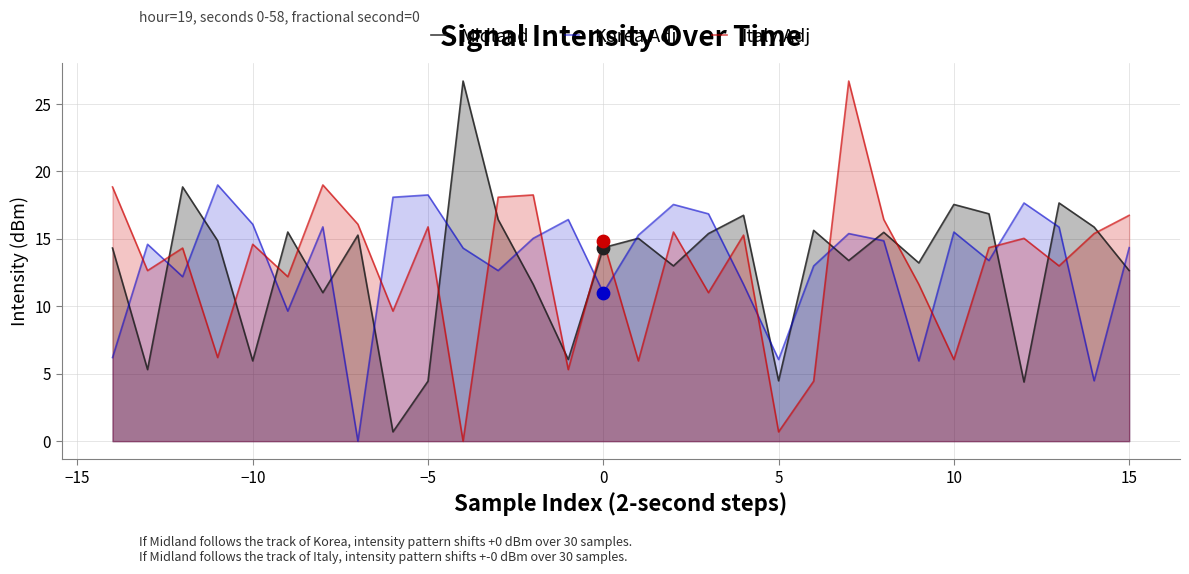

What are all the series names shown in the legend?

Midland, Korea.Adj, Italy.Adj